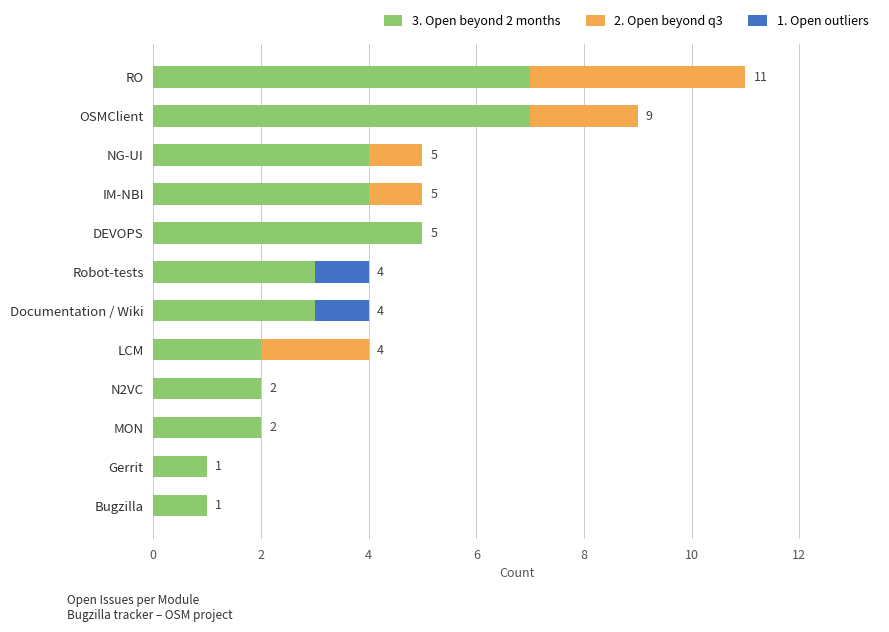

The value of 3. Open beyond 2 months at MON is 2. True or false?

True